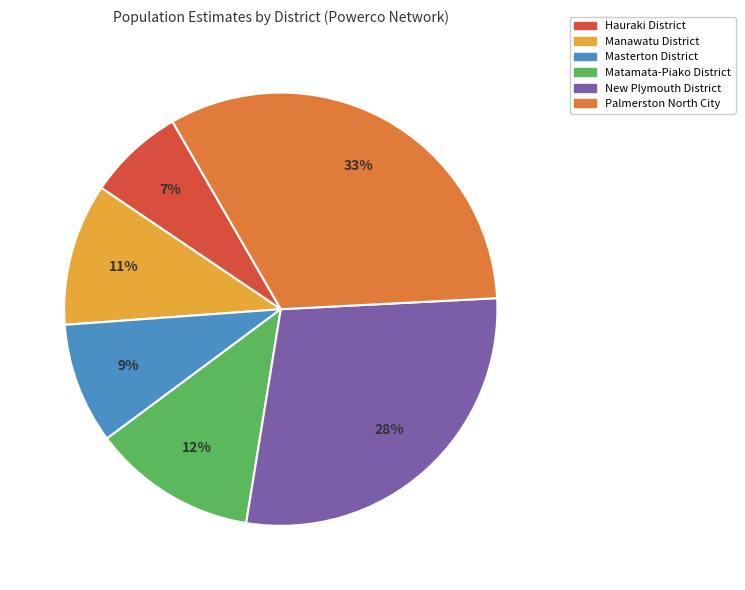

Between Matamata-Piako District and New Plymouth District, which is larger?

New Plymouth District